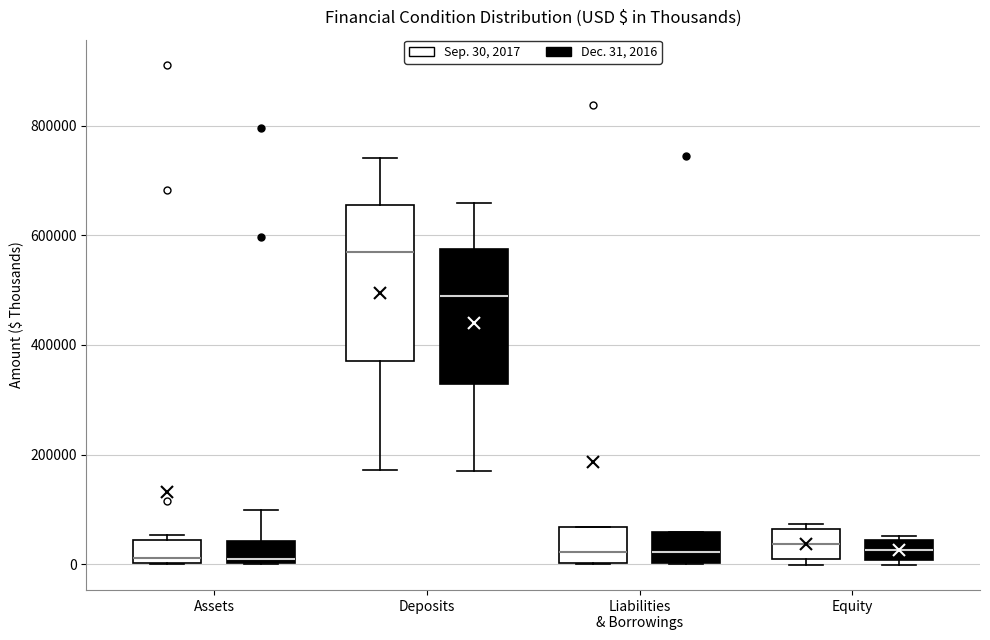

Reading left to right, read every box against the y-axis: the position of its median line, the range the box covers, and the ends of its whiskers. The values are not printed on the chart, so give them approximately, as read against the axis.

Assets (Sep. 30, 2017): median 20000, box 0 to 40000, whiskers 0 to 60000
Assets (Dec. 31, 2016): median 0 (just above the box's lower edge), box 0 to 40000, whiskers 0 to 100000
Deposits (Sep. 30, 2017): median 560000, box 380000 to 660000, whiskers 180000 to 740000
Deposits (Dec. 31, 2016): median 480000, box 320000 to 580000, whiskers 160000 to 660000
Liabilities & Borrowings (Sep. 30, 2017): median 20000, box 0 to 60000, whiskers 0 to 60000
Liabilities & Borrowings (Dec. 31, 2016): median 20000, box 0 to 60000, whiskers 0 to 60000
Equity (Sep. 30, 2017): median 40000, box 20000 to 60000, whiskers 0 to 80000
Equity (Dec. 31, 2016): median 20000, box 0 to 40000, whiskers 0 (just below the box's lower edge) to 60000